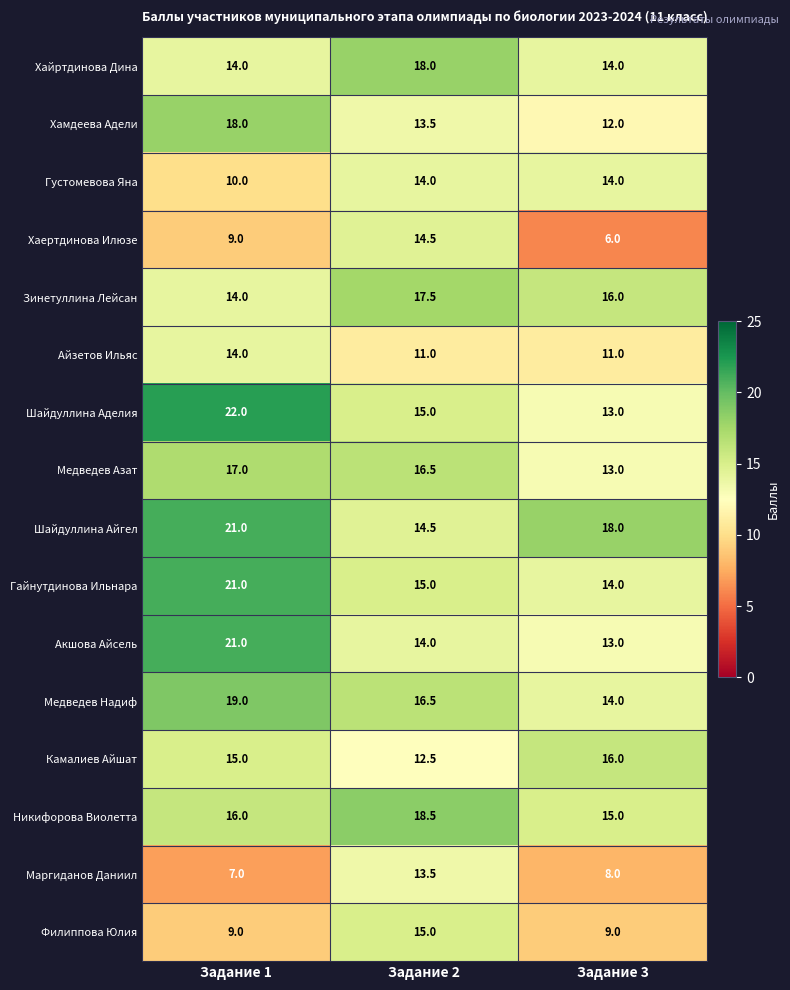

How many series are shown in this chart?

16